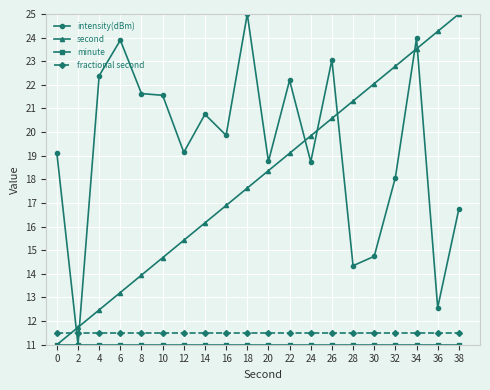

True or false: second has more than 0 points higher than both neighbors.

False